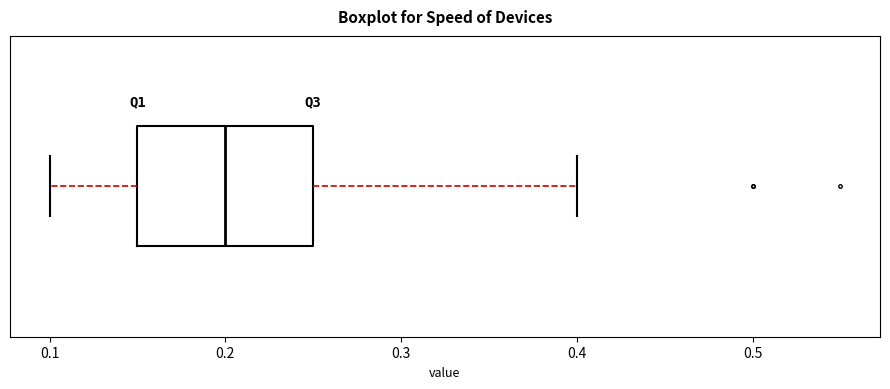

Read this box plot against the x-axis: the position of the median line, the range covered by the box, and the ends of both whiskers. The values are not printed on the chart, so give them approximately, as read against the axis.

median 0.20, box 0.15 to 0.25, whiskers 0.10 to 0.40